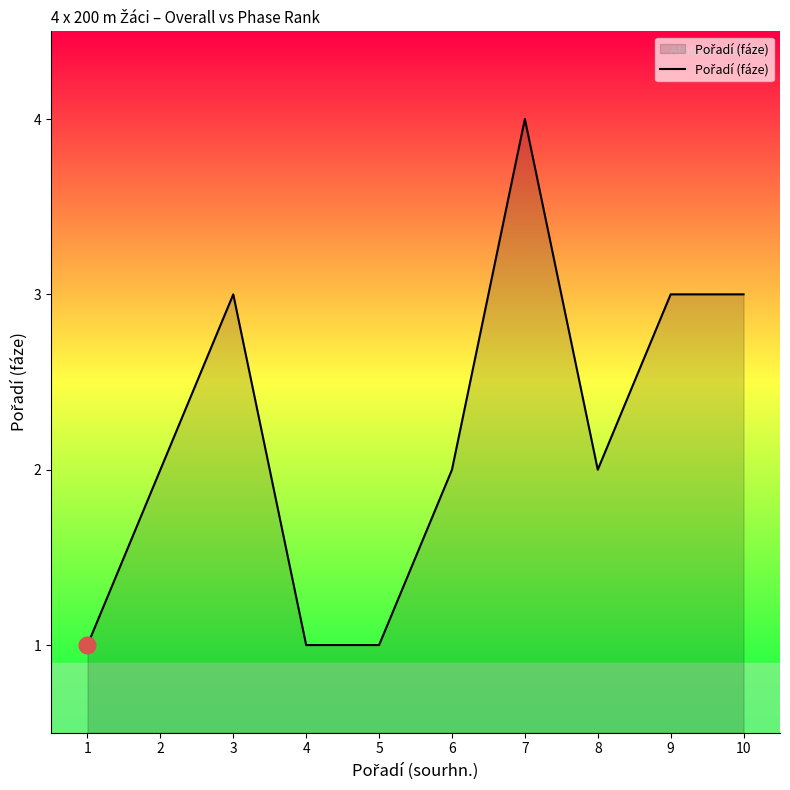

Reading left to right, what are all the values shown in this chart?

1=1	2=2	3=3	4=1	5=1	6=2	7=4	8=2	9=3	10=3